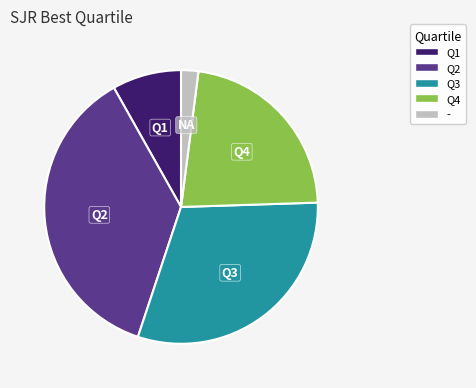

What is the largest slice in the pie chart?

Q2